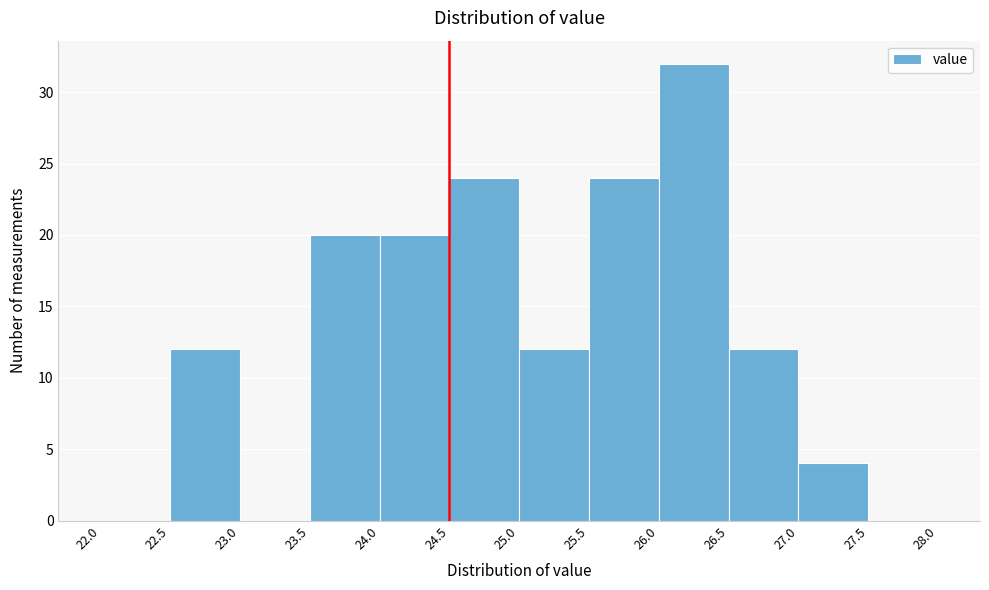

Reading left to right, transcribe this chart: for each bar, give the range it covers on the x-axis and its height. The values are not printed on the chart, so give them approximately, as read against the axis.

22.0 to 22.5: 0
22.5 to 23.0: 12
23.0 to 23.5: 0
23.5 to 24.0: 20
24.0 to 24.5: 20
24.5 to 25.0: 24
25.0 to 25.5: 12
25.5 to 26.0: 24
26.0 to 26.5: 32
26.5 to 27.0: 12
27.0 to 27.5: 4
27.5 to 28.0: 0